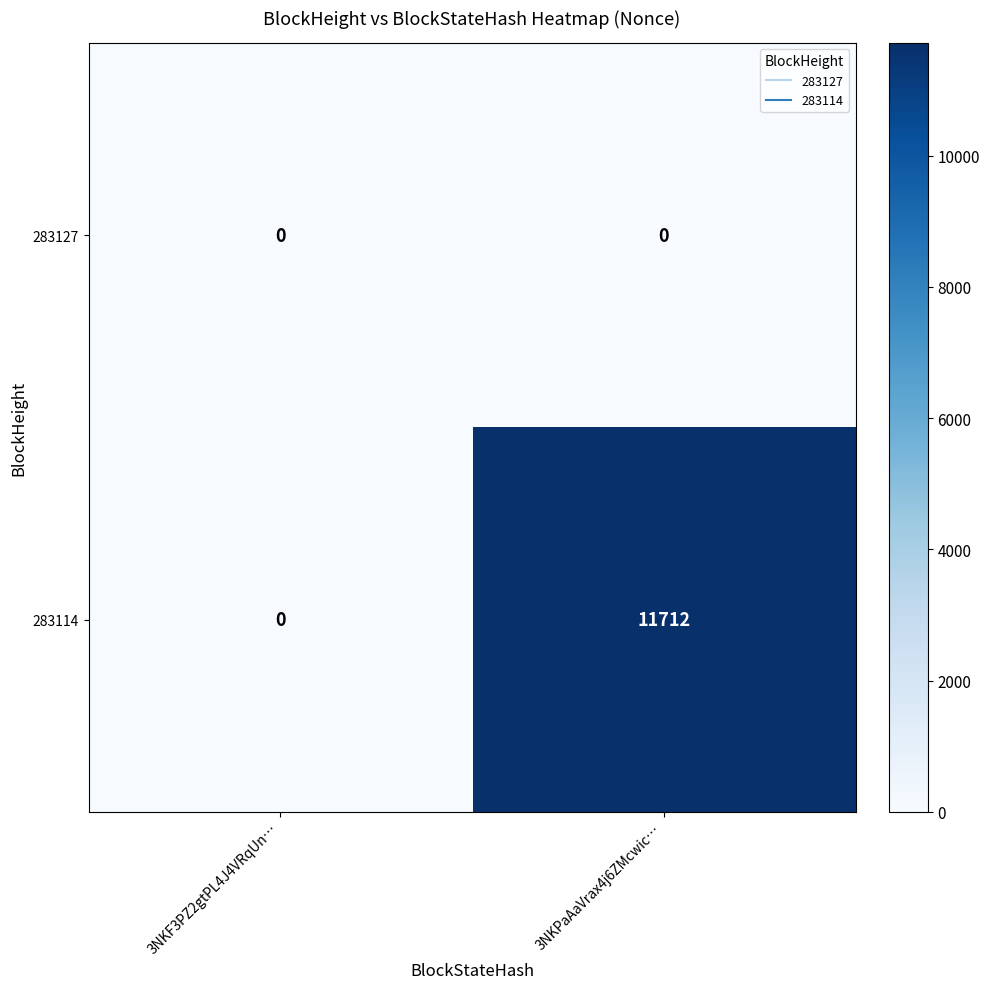

True or false: 283114 has a value of 0 at 3NKF3PZ2gtPL4J4VRqUn….

True